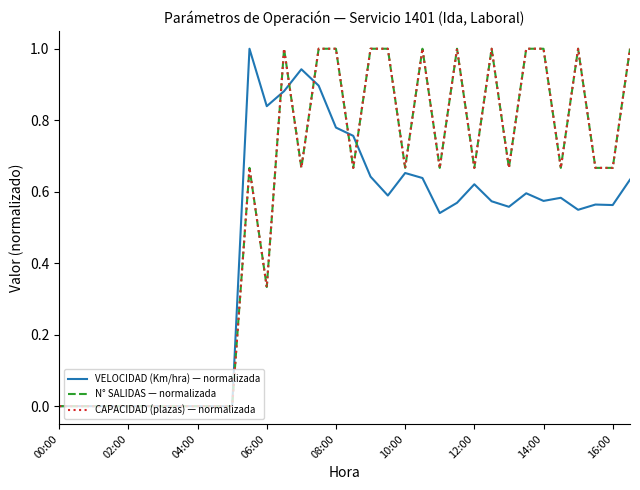

Does the chart display data point markers on the line(s)?

No